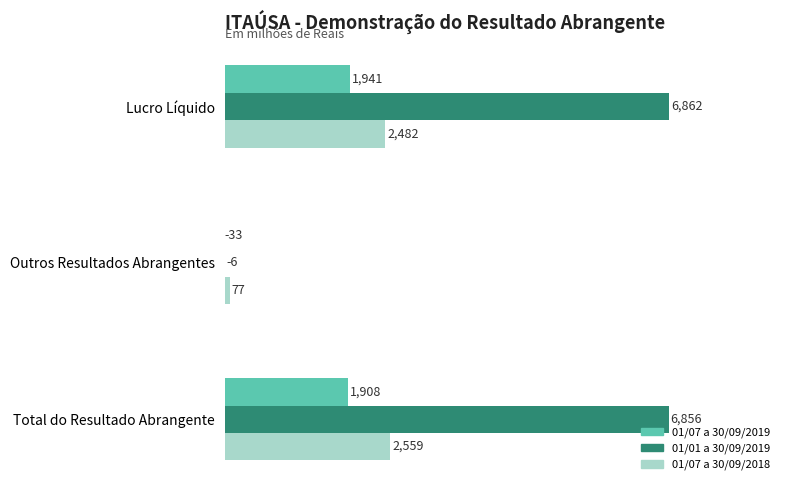

What value does the 01/07 a 30/09/2019 series have at Lucro Líquido?

1941